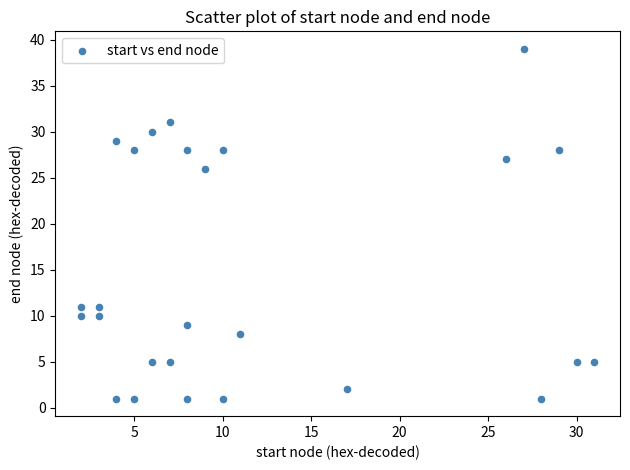

What Y value in the scatter plot is closest to 20?

26